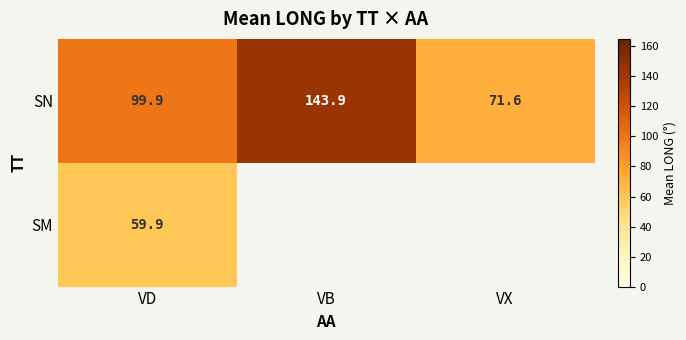

At which category is the sum across all series the highest?

VD